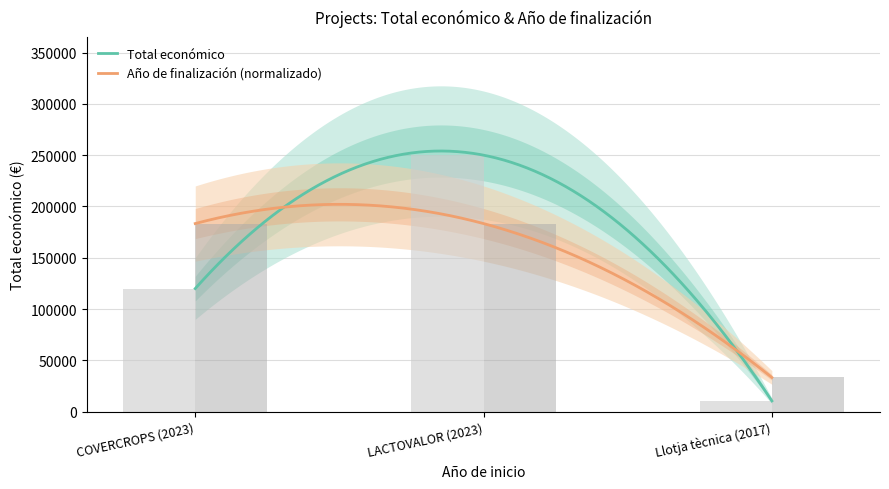

Which series has the largest range (max minus min)?

Total económico